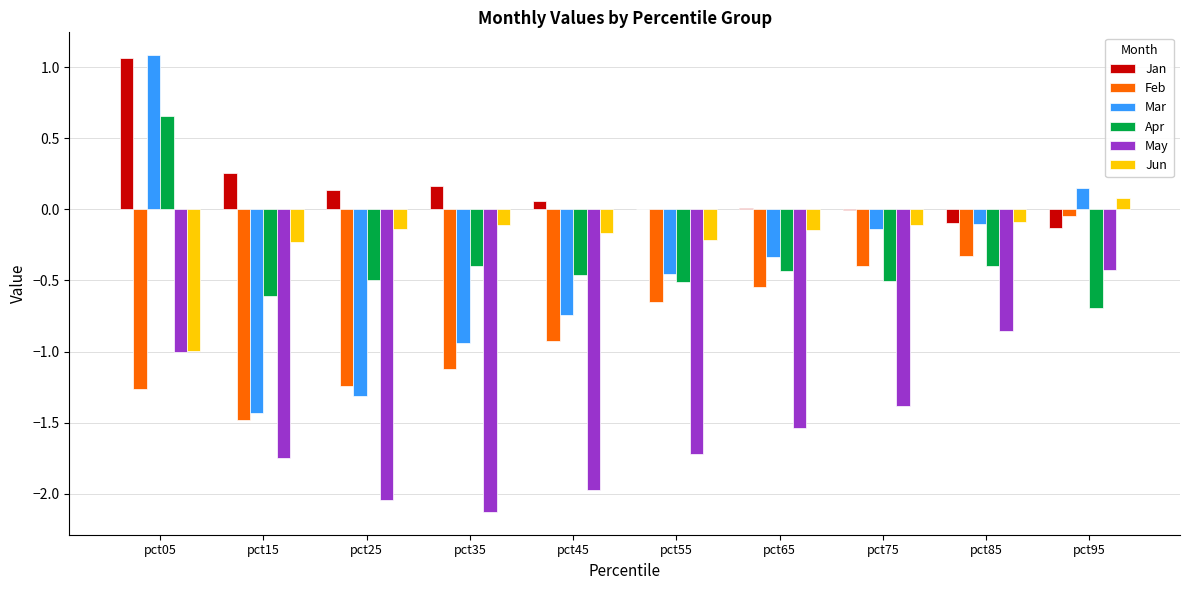

Is it true that Apr equals -0.3 at pct65?

False